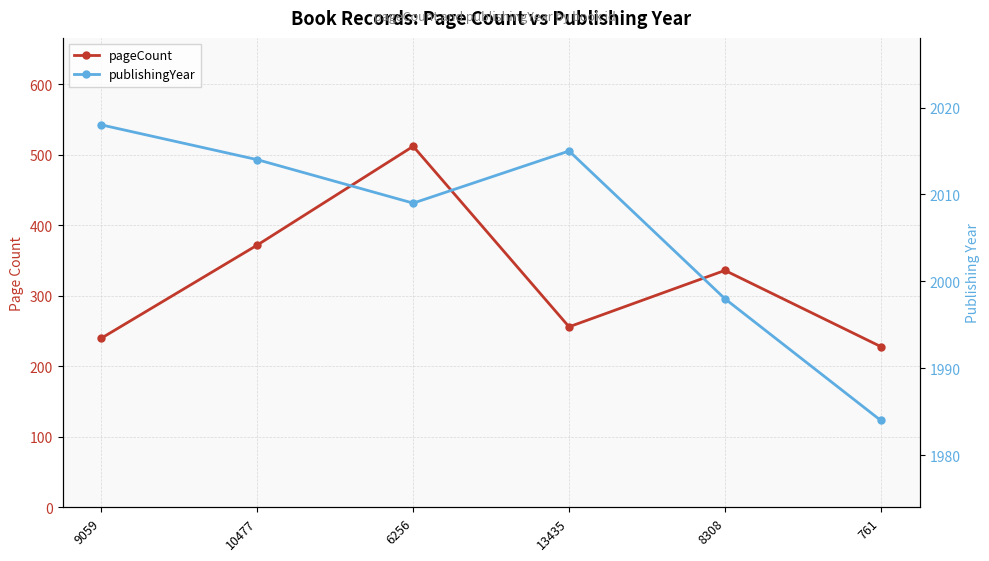

How many interior local valleys does the pageCount series have?

1